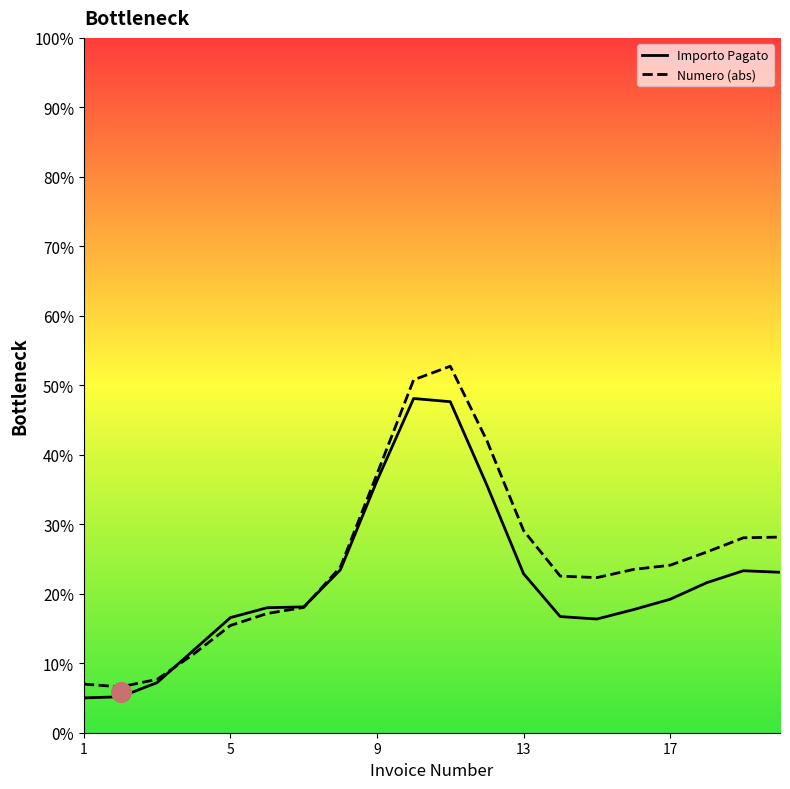

Which series contains the lowest Y value?

Importo Pagato